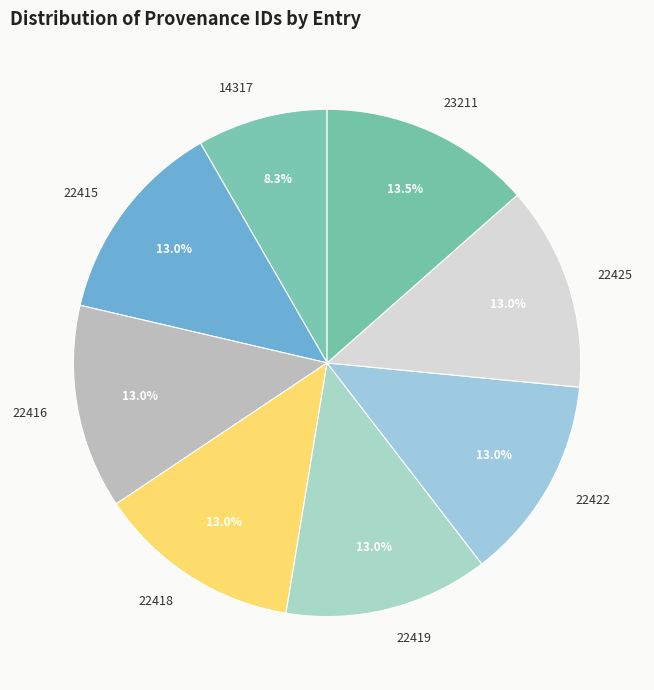

Does any single category account for the majority?

No